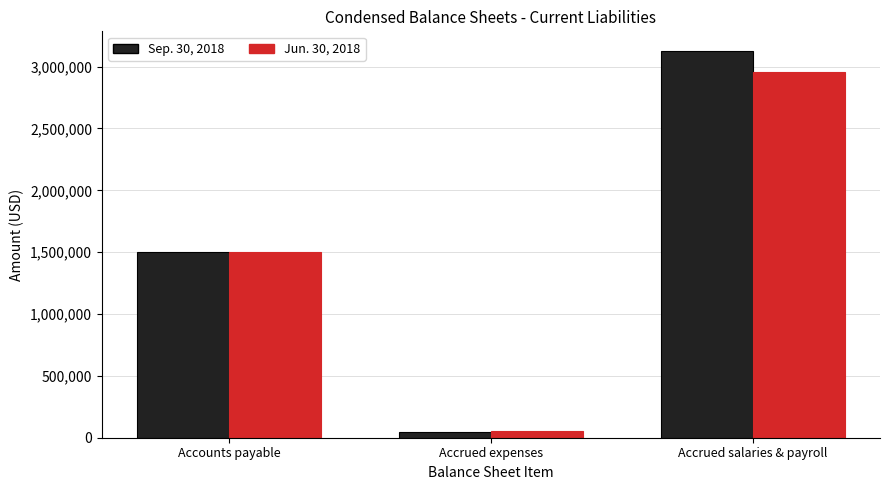

True or false: Sep. 30, 2018 has a value of 44000 at Accrued expenses.

True